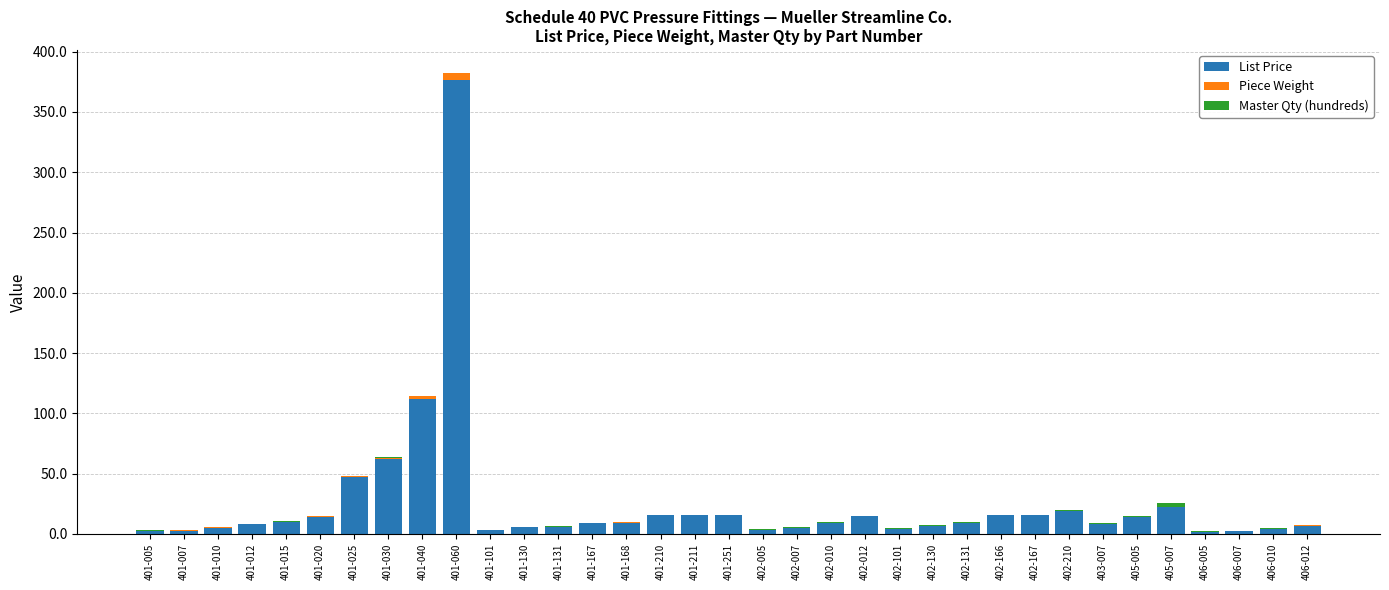

How many values in the List Price series exceed 9?

18